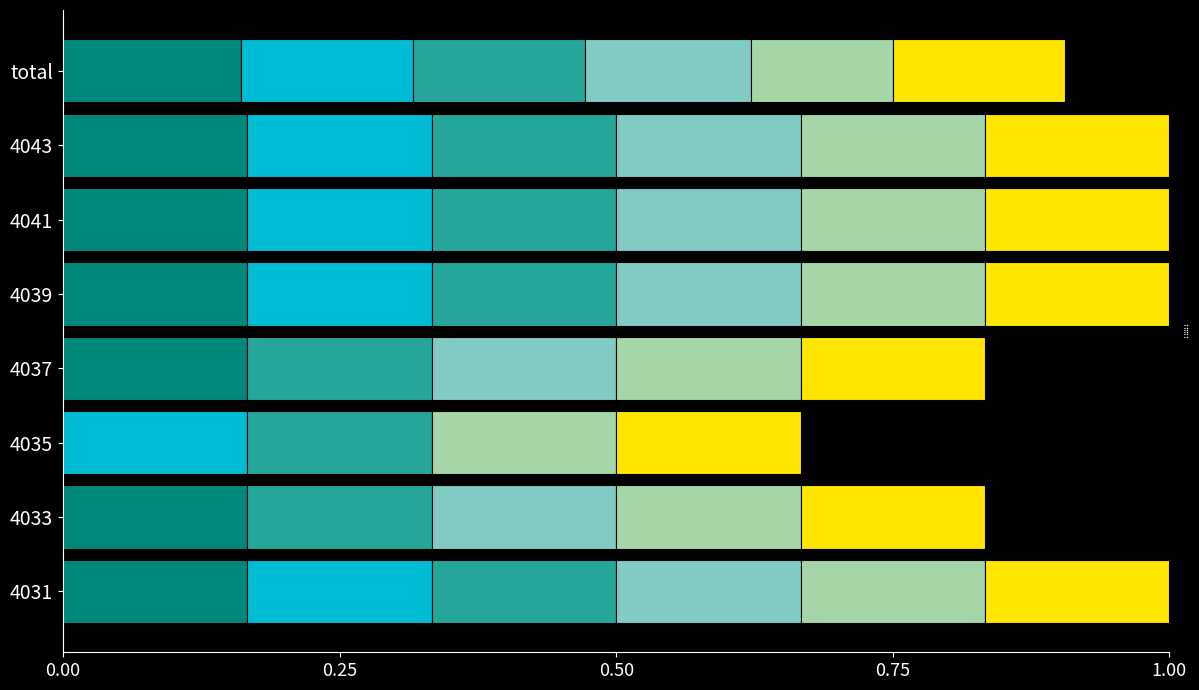

What are all the series names shown in the legend?

一.1(1分), 一.2(1分), 一.3(1分), 一.6(1分), 一.7(1分), 一.8(1分)